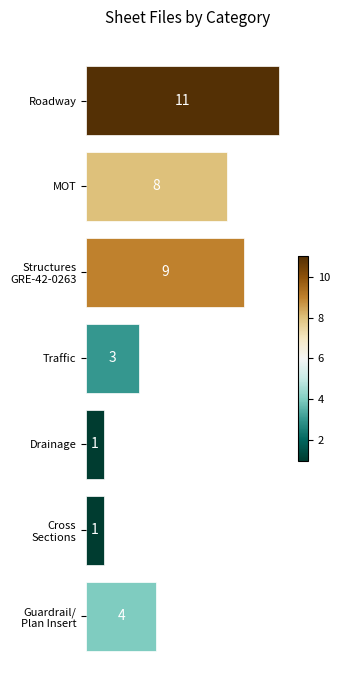

Reading top to bottom, transcribe all the data shown in this chart.

11	8	9	3	1	1	4